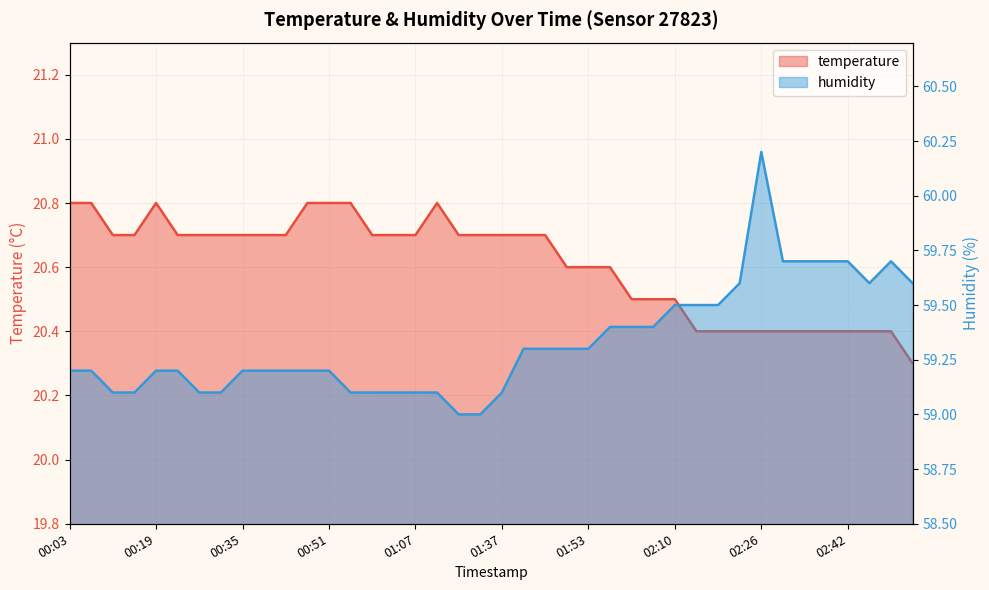

At how many categories does at least one series exceed 57?

40